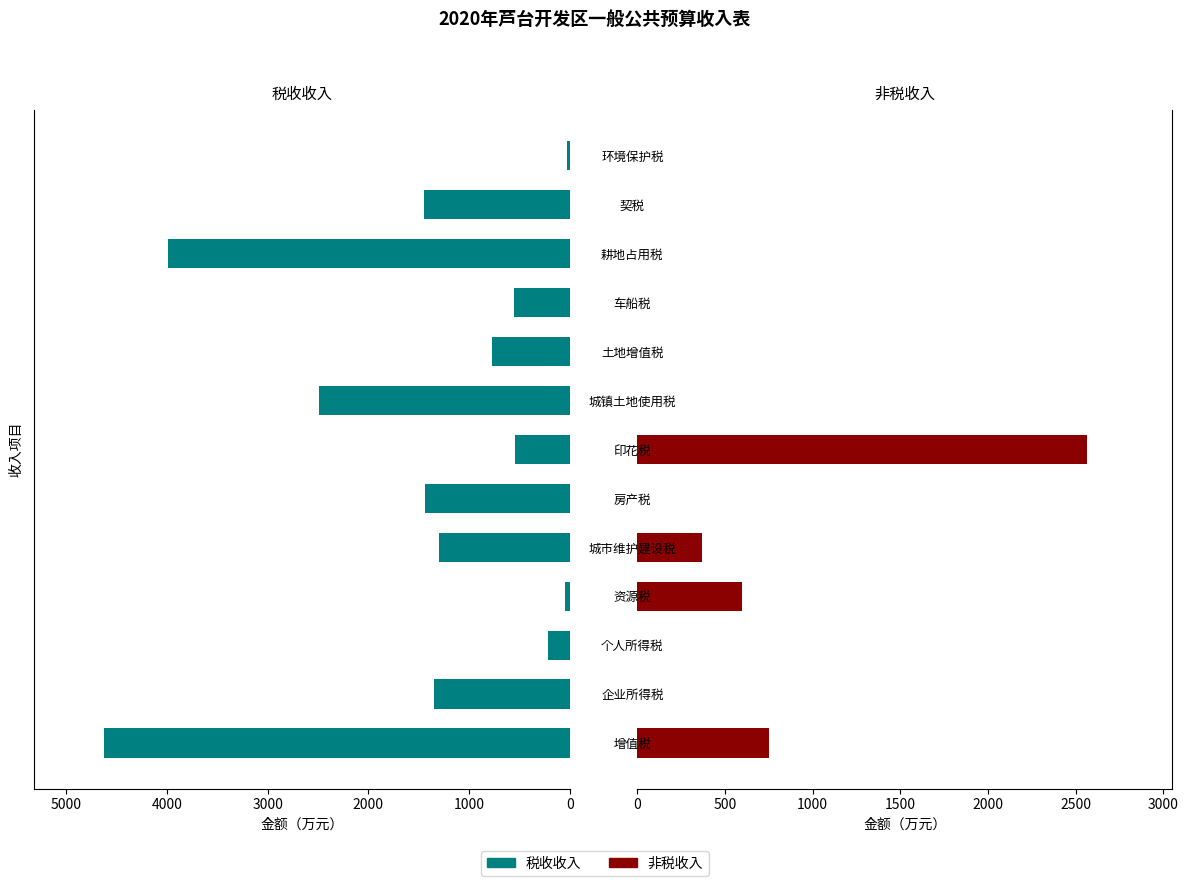

Rank the series by their average value, from highest to lowest.

税收收入, 非税收入